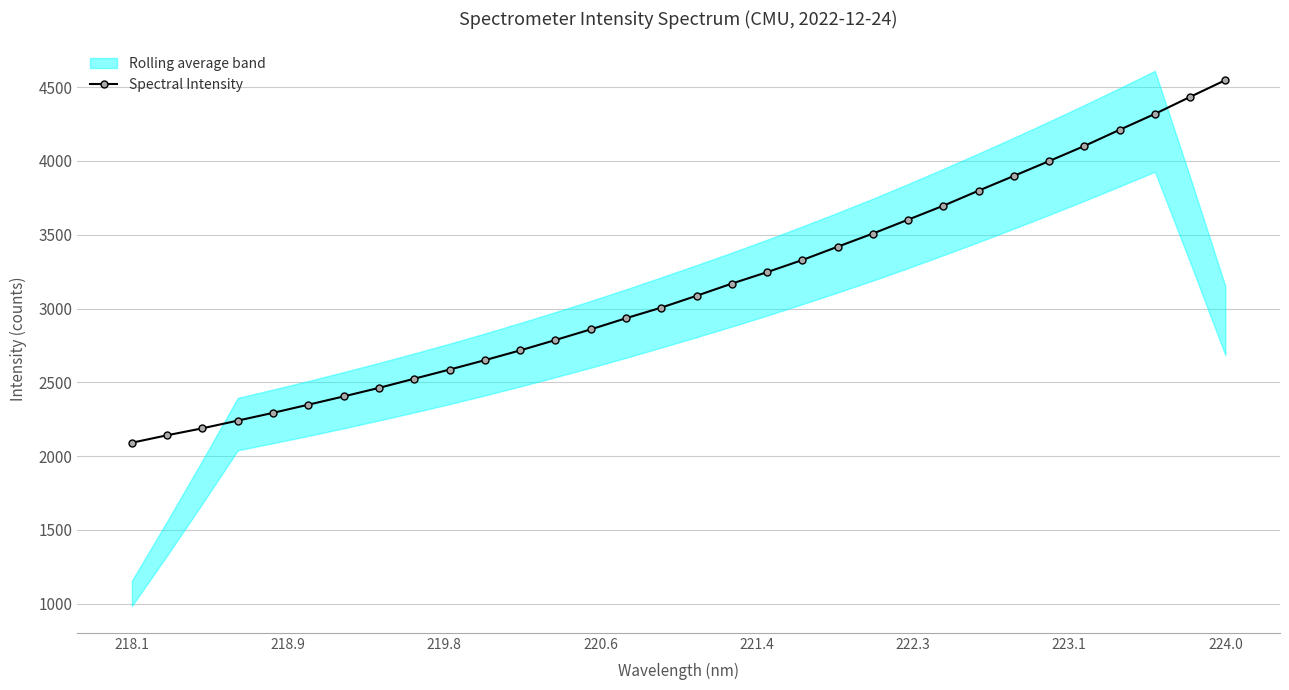

Reading left to right, extract all data points from this chart.

2090.8	2141.5	2188.7	2240.7	2293.4	2348.7	2404.5	2462.5	2524.6	2586.4	2650.1	2716.4	2786.7	2858.8	2934.2	3006.2	3086.2	3168.8	3246.3	3328.6	3418.6	3507.8	3602.1	3696.5	3798.4	3898.3	3998.8	4101.1	4210.6	4318.2	4433.5	4546.9